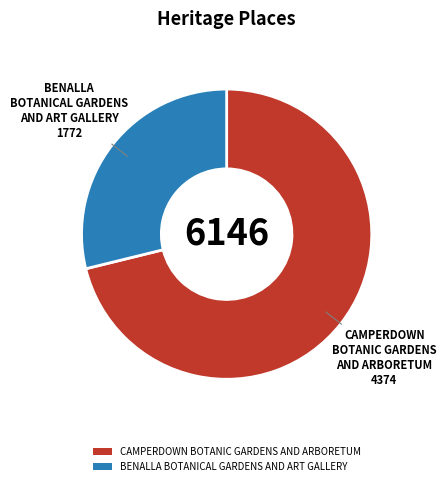

Is the sum of BENALLA BOTANICAL GARDENS AND ART GALLERY and CAMPERDOWN BOTANIC GARDENS AND ARBORETUM greater than half?

Yes